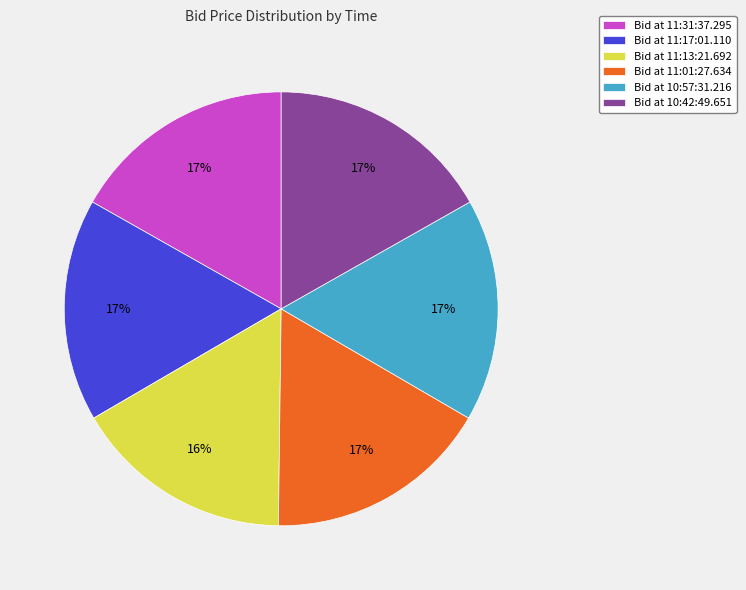

To the nearest percent, what percentage of the pie is Bid at 11:31:37.295?

17%